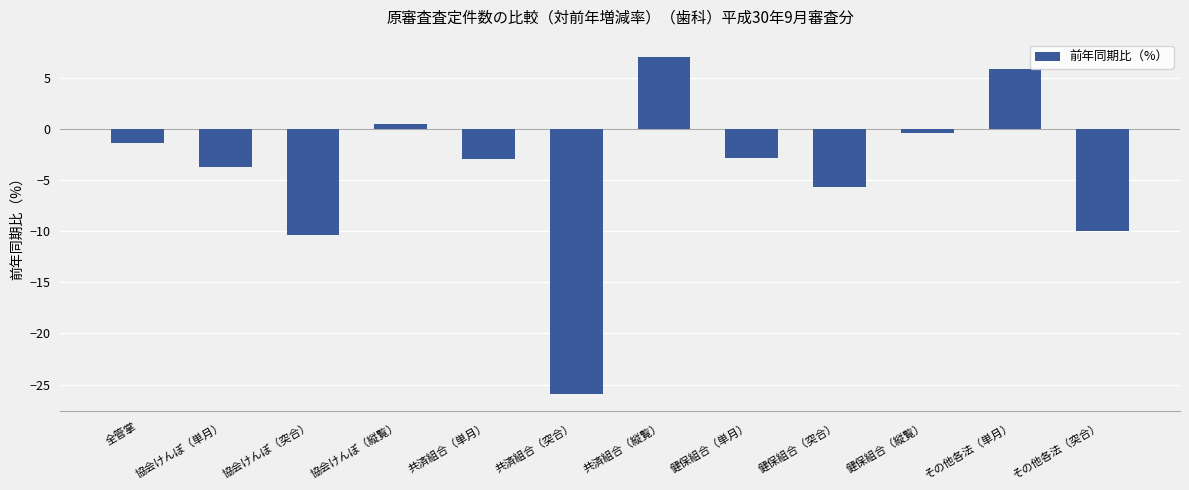

What is the change in value from 協会けんぽ（突合） to その他各法（単月）?

+16.2